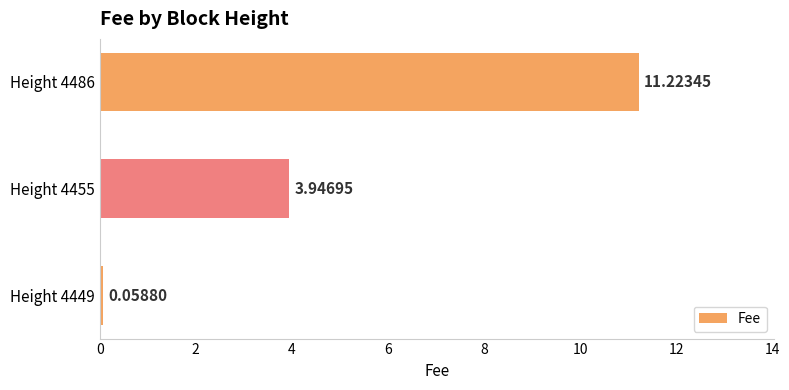

What is the average value?

5.1